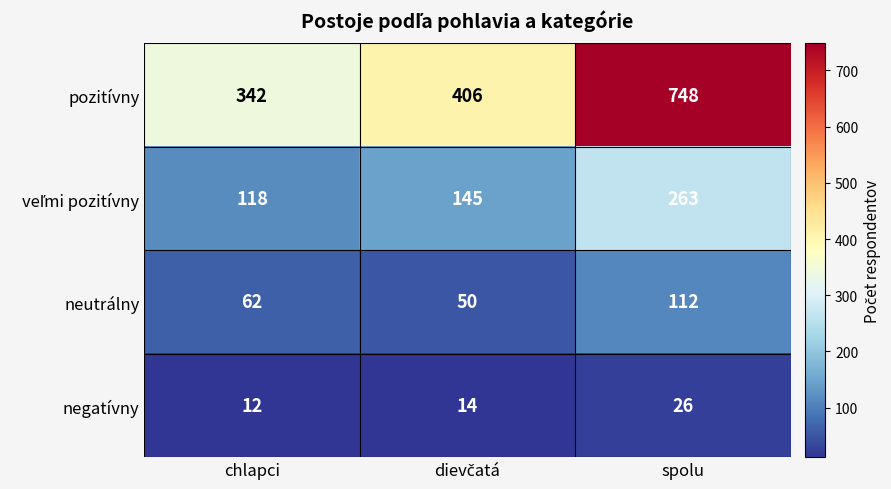

At which category does the chart reach its peak across all series?

spolu